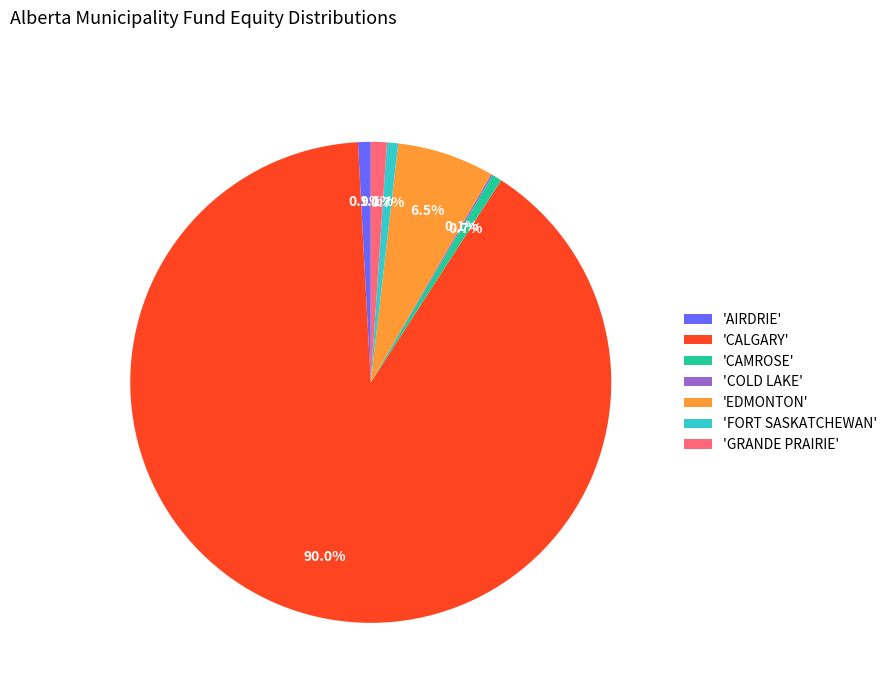

What is the largest slice in the pie chart?

'CALGARY'